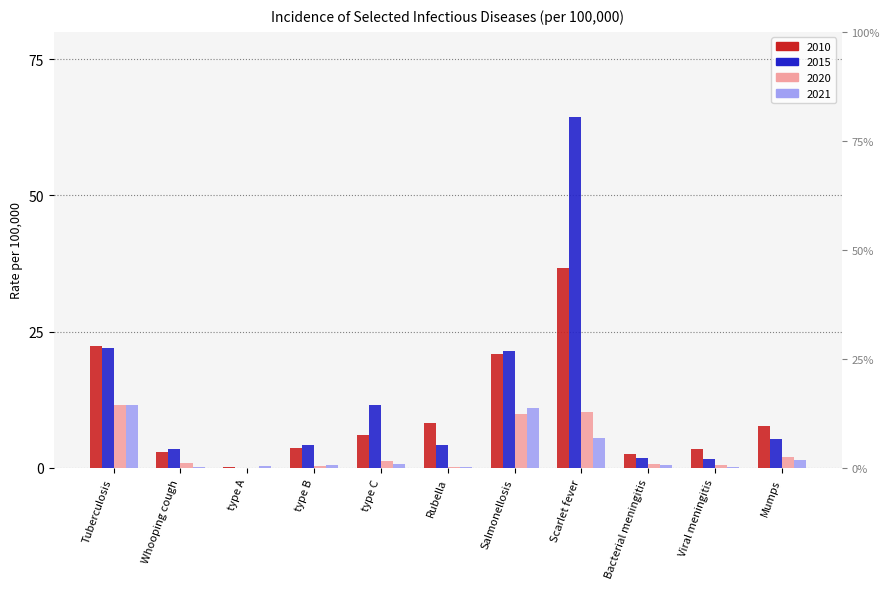

List the series in order of their peak value, highest first.

2015, 2010, 2020, 2021